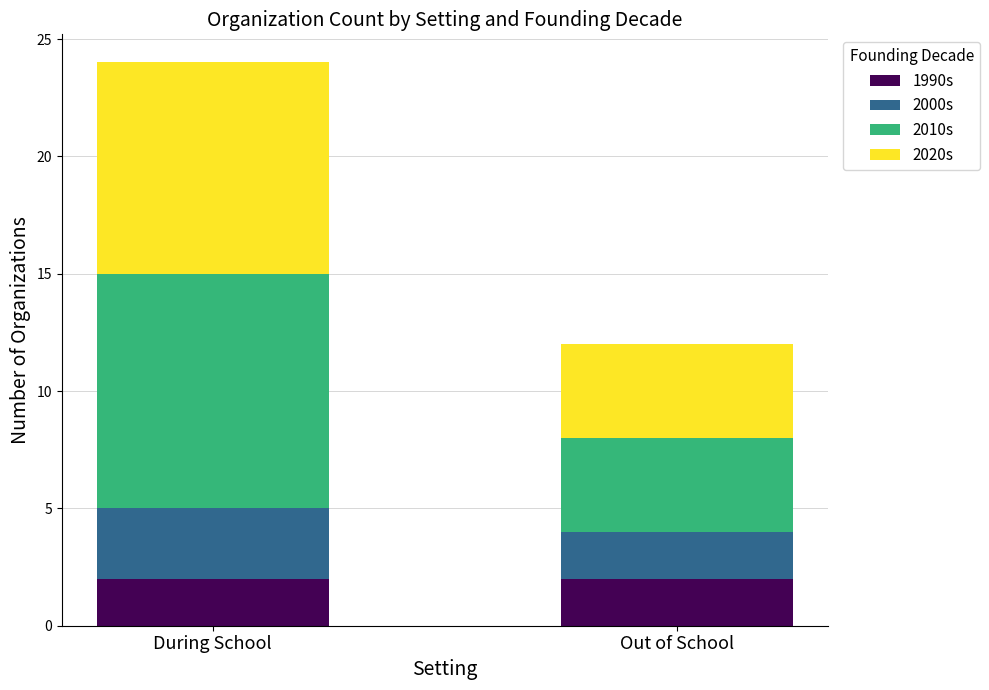

The value of 1990s at During School is 2. True or false?

True